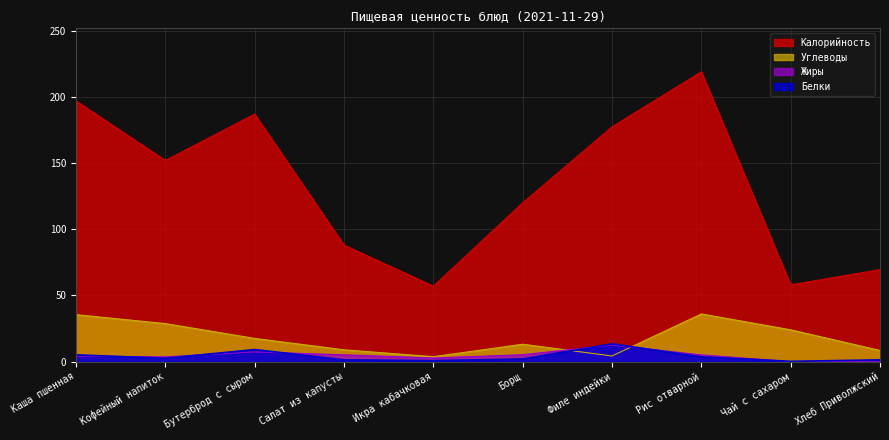

True or false: Белки has a value of 0.7 at Икра кабачковая.

True